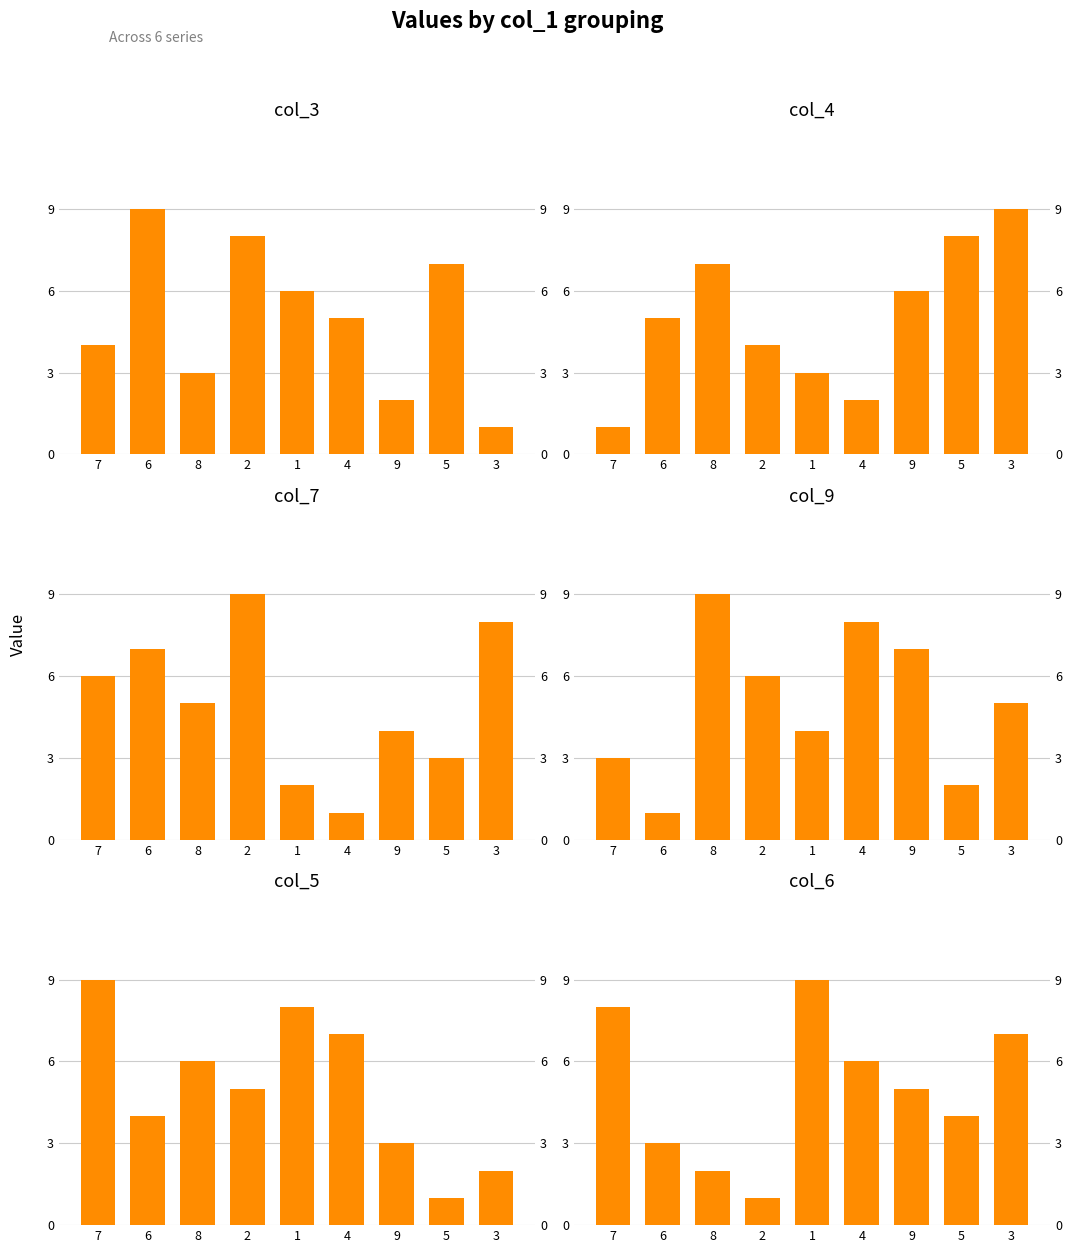

What is the average value of the col_9 series?

5